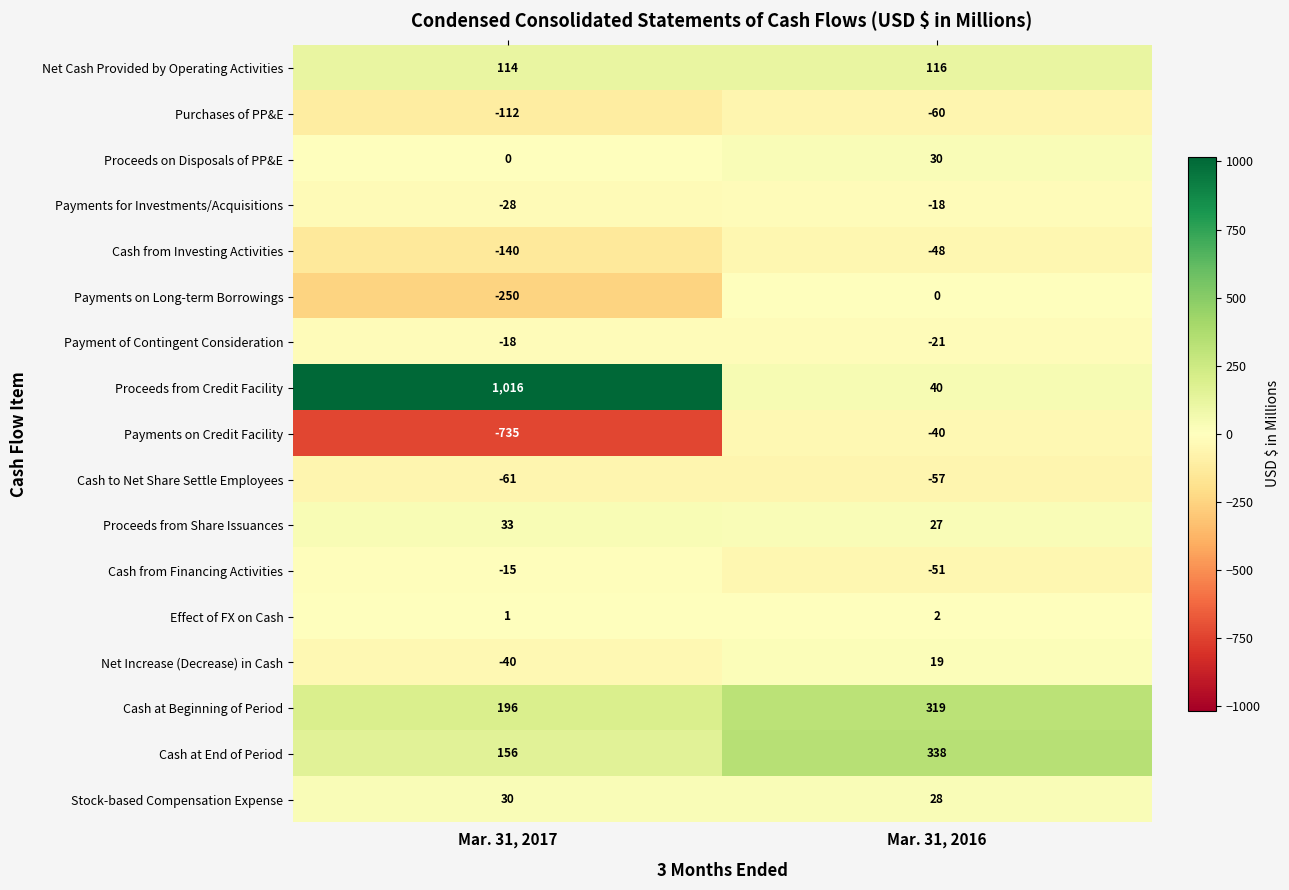

At which category is the sum across all series the highest?

Mar. 31, 2016